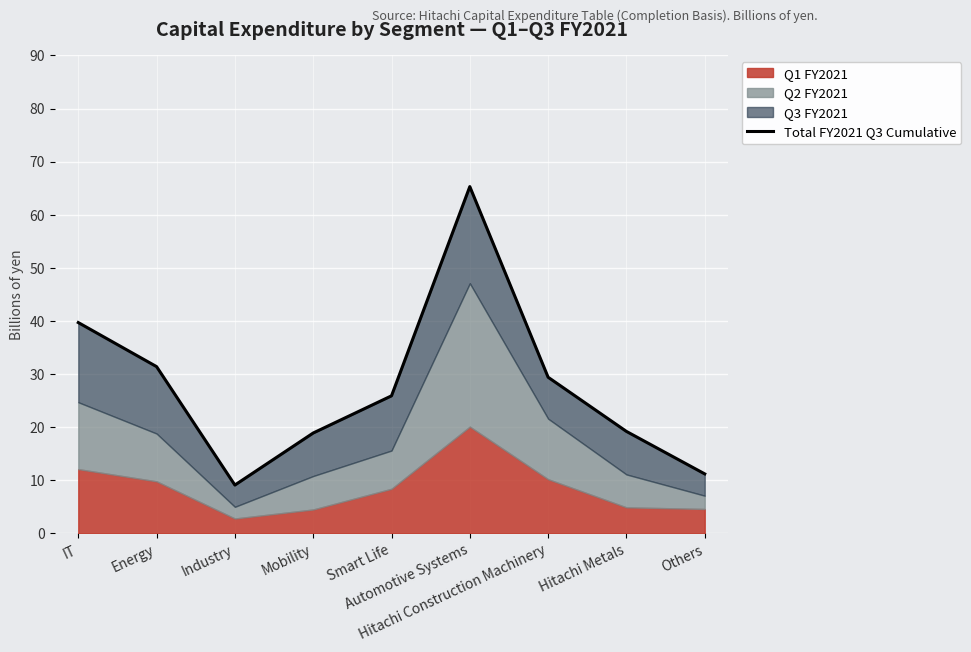

True or false: the data has more than 2 interior local peaks.

False